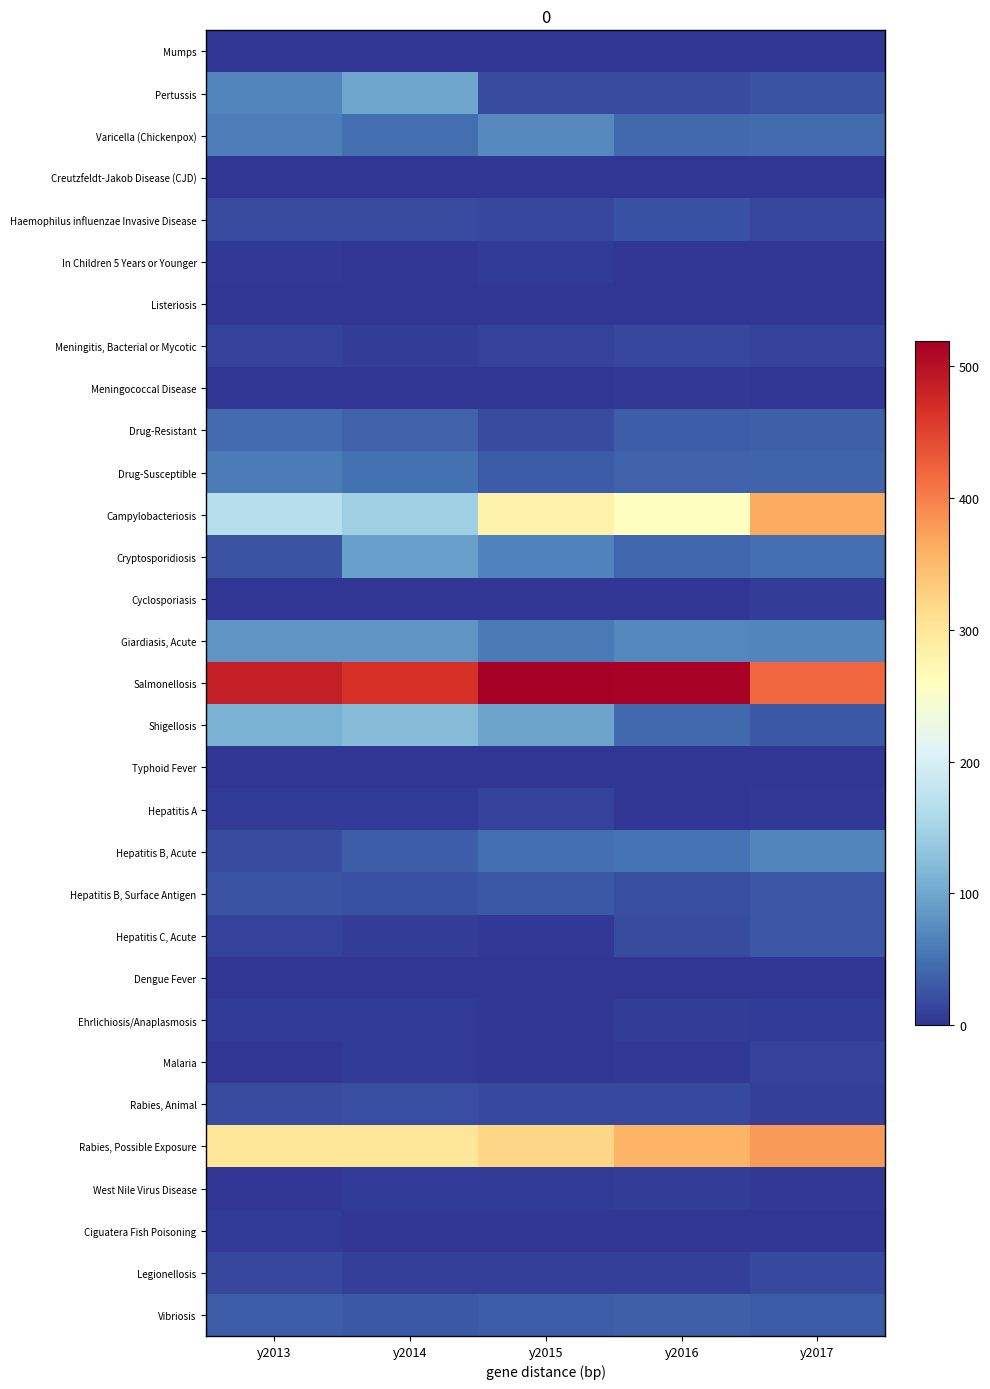

Reading left to right, list all the values displayed in this chart.

Mumps: y2013=0	y2014=0	y2015=0	y2016=2	y2017=0
Pertussis: y2013=68	y2014=98	y2015=19	y2016=19	y2017=25
Varicella (Chickenpox): y2013=61	y2014=47	y2015=72	y2016=44	y2017=45
Creutzfeldt-Jakob Disease (CJD): y2013=1	y2014=2	y2015=2	y2016=2	y2017=0
Haemophilus influenzae Invasive Disease: y2013=19	y2014=19	y2015=16	y2016=24	y2017=16
In Children 5 Years or Younger: y2013=3	y2014=2	y2015=5	y2016=2	y2017=2
Listeriosis: y2013=2	y2014=0	y2015=1	y2016=1	y2017=2
Meningitis, Bacterial or Mycotic: y2013=12	y2014=7	y2015=12	y2016=16	y2017=12
Meningococcal Disease: y2013=1	y2014=1	y2015=0	y2016=3	y2017=2
Drug-Resistant: y2013=45	y2014=38	y2015=19	y2016=33	y2017=36
Drug-Susceptible: y2013=59	y2014=49	y2015=31	y2016=38	y2017=39
Campylobacteriosis: y2013=168	y2014=144	y2015=283	y2016=260	y2017=364
Cryptosporidiosis: y2013=25	y2014=93	y2015=66	y2016=41	y2017=47
Cyclosporiasis: y2013=2	y2014=0	y2015=1	y2016=1	y2017=8
Giardiasis, Acute: y2013=83	y2014=82	y2015=57	y2016=69	y2017=67
Salmonellosis: y2013=486	y2014=466	y2015=519	y2016=513	y2017=419
Shigellosis: y2013=110	y2014=122	y2015=96	y2016=44	y2017=29
Typhoid Fever: y2013=0	y2014=0	y2015=1	y2016=0	y2017=2
Hepatitis A: y2013=5	y2014=5	y2015=12	y2016=2	y2017=4
Hepatitis B, Acute: y2013=19	y2014=33	y2015=48	y2016=51	y2017=67
Hepatitis B, Surface Antigen: y2013=26	y2014=23	y2015=30	y2016=22	y2017=27
Hepatitis C, Acute: y2013=12	y2014=8	y2015=4	y2016=19	y2017=27
Dengue Fever: y2013=1	y2014=0	y2015=0	y2016=0	y2017=0
Ehrlichiosis/Anaplasmosis: y2013=5	y2014=5	y2015=2	y2016=7	y2017=6
Malaria: y2013=1	y2014=5	y2015=1	y2016=4	y2017=11
Rabies, Animal: y2013=20	y2014=22	y2015=18	y2016=17	y2017=9
Rabies, Possible Exposure: y2013=301	y2014=302	y2015=321	y2016=355	y2017=378
West Nile Virus Disease: y2013=1	y2014=5	y2015=6	y2016=7	y2017=3
Ciguatera Fish Poisoning: y2013=6	y2014=2	y2015=1	y2016=0	y2017=0
Legionellosis: y2013=15	y2014=9	y2015=10	y2016=9	y2017=18
Vibriosis: y2013=34	y2014=29	y2015=33	y2016=35	y2017=31